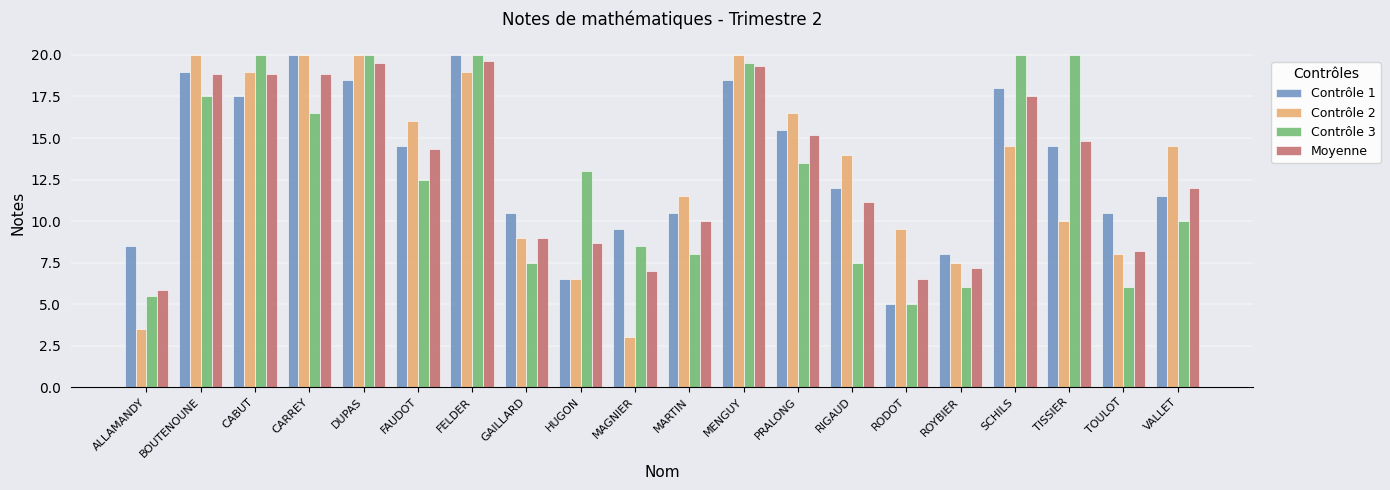

What is the difference between the maximum and minimum values in the Moyenne series?

13.8